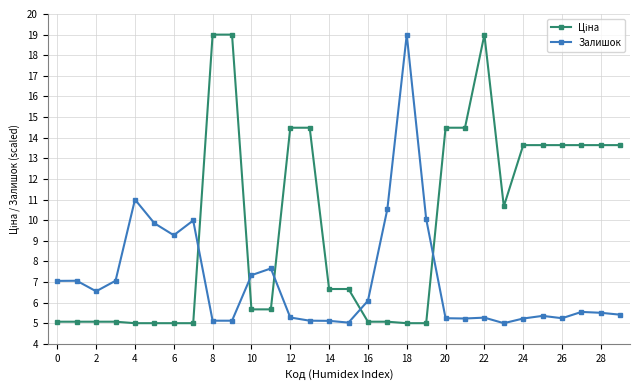

What is the difference between the maximum and minimum values in the Залишок series?

14.0